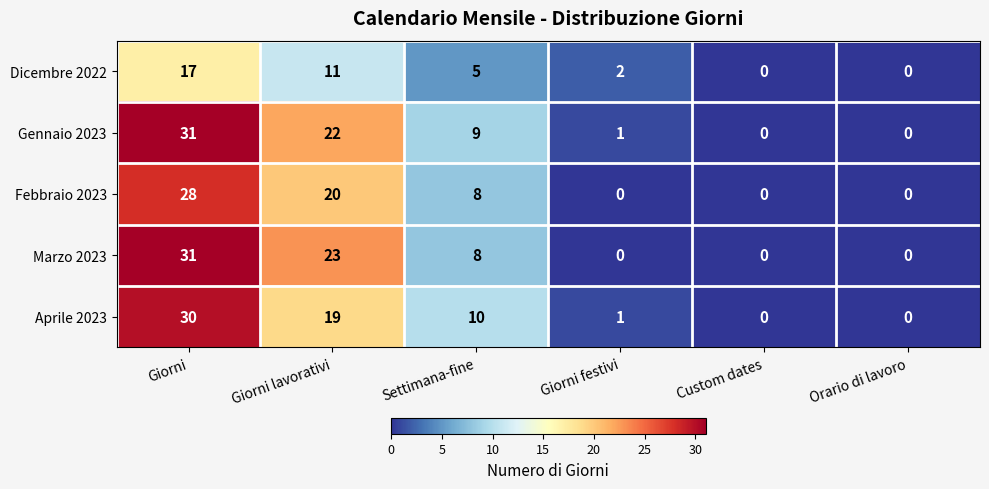

The Gennaio 2023 series shows 0 at Orario di lavoro. True or false?

True